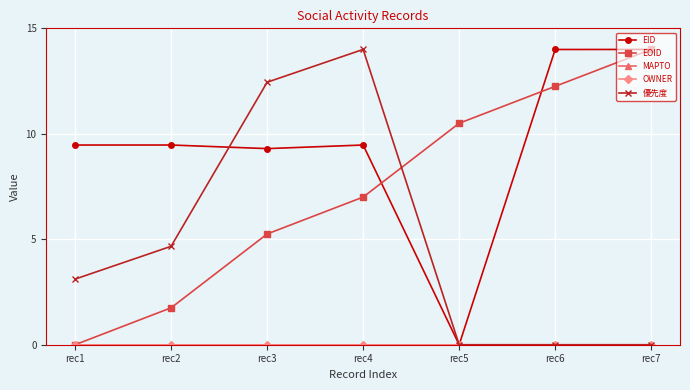

True or false: EID and OWNER cross at least once.

False